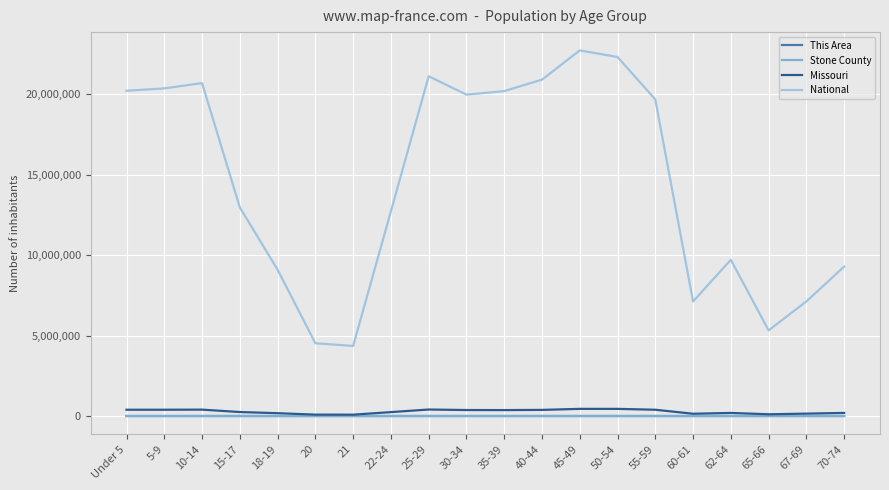

Is the value of Missouri at 10-14 greater than the value of National at 20?

No